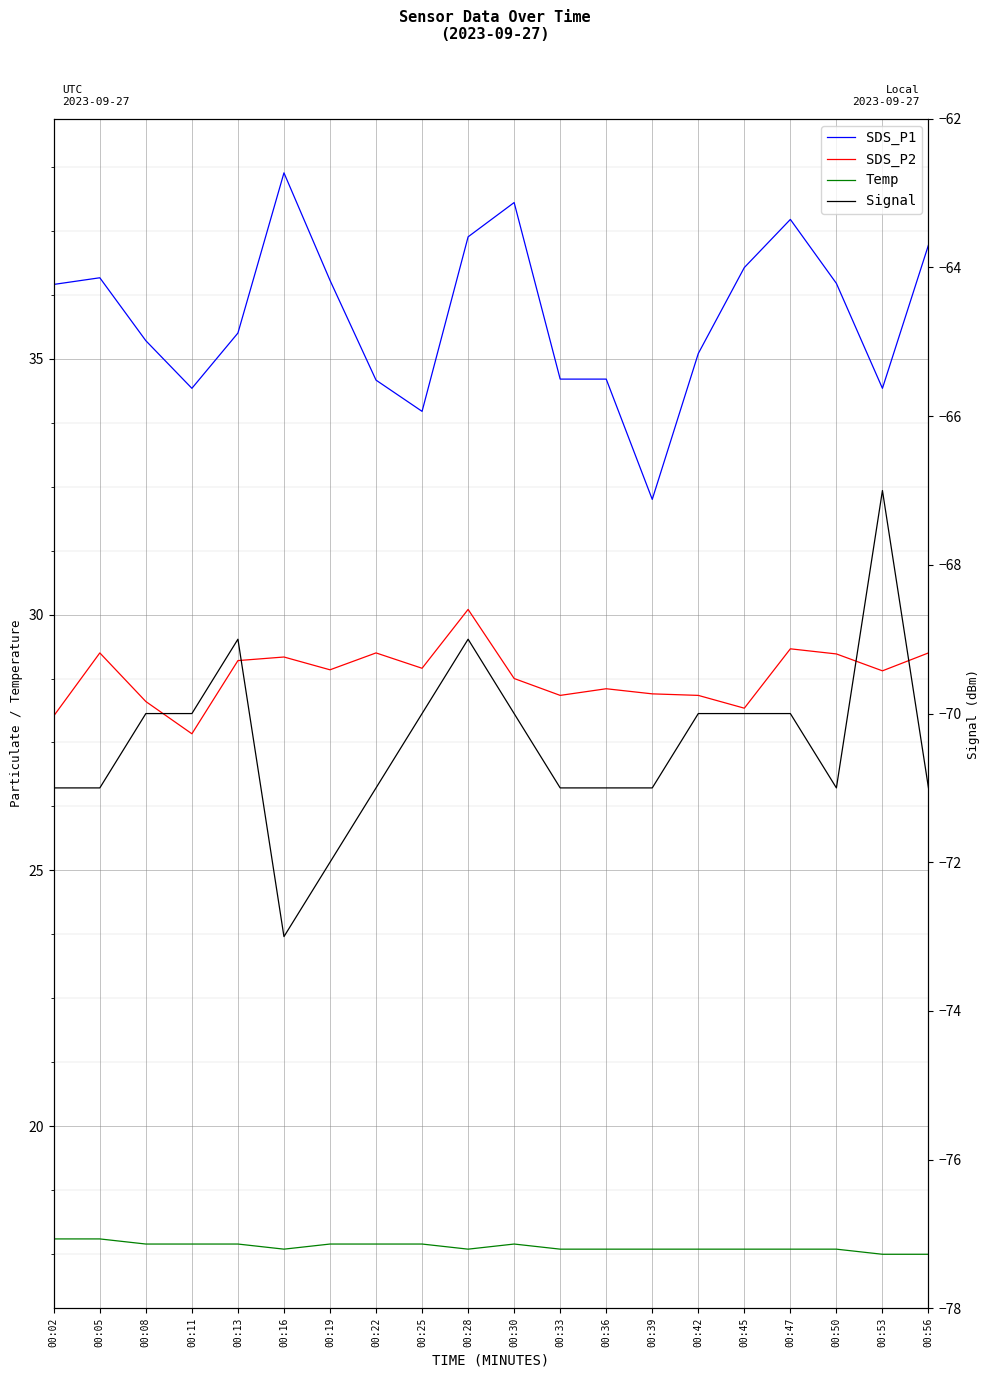

Reading right to left, transcribe all the data shown in this chart.

SDS_P1: 37.2	34.4	36.5	37.7	36.8	35.1	32.2	34.6	34.6	38.0	37.4	34.0	34.6	36.5	38.6	35.5	34.4	35.4	36.6	36.5
SDS_P2: 29.2	28.9	29.2	29.3	28.2	28.4	28.4	28.6	28.4	28.8	30.1	28.9	29.2	28.9	29.2	29.1	27.7	28.3	29.2	28.0
Temp: 17.5	17.5	17.6	17.6	17.6	17.6	17.6	17.6	17.6	17.7	17.6	17.7	17.7	17.7	17.6	17.7	17.7	17.7	17.8	17.8
Signal: -71.0	-67.0	-71.0	-70.0	-70.0	-70.0	-71.0	-71.0	-71.0	-70.0	-69.0	-70.0	-71.0	-72.0	-73.0	-69.0	-70.0	-70.0	-71.0	-71.0